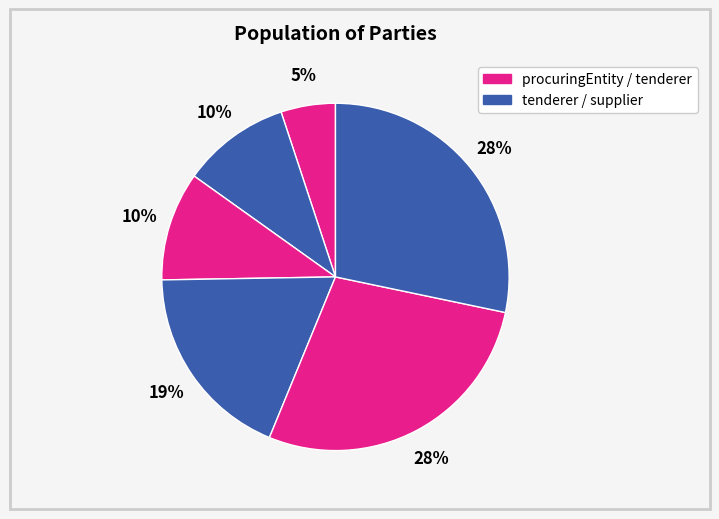

To the nearest percent, what is the average slice percentage?

17%